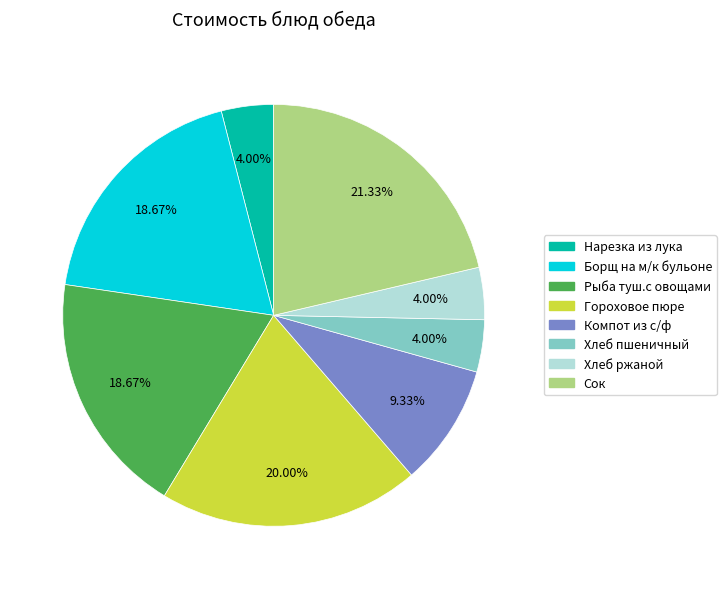

To the nearest percent, what portion does Хлеб пшеничный represent?

4%